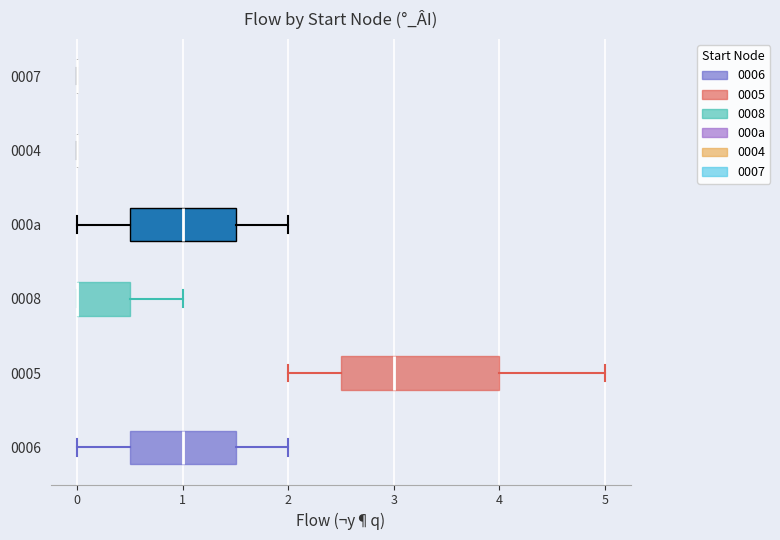

Where does the right whisker of the box for 000a end on the x-axis? The values are not printed on the chart, so give them approximately, as read against the axis.

2.0